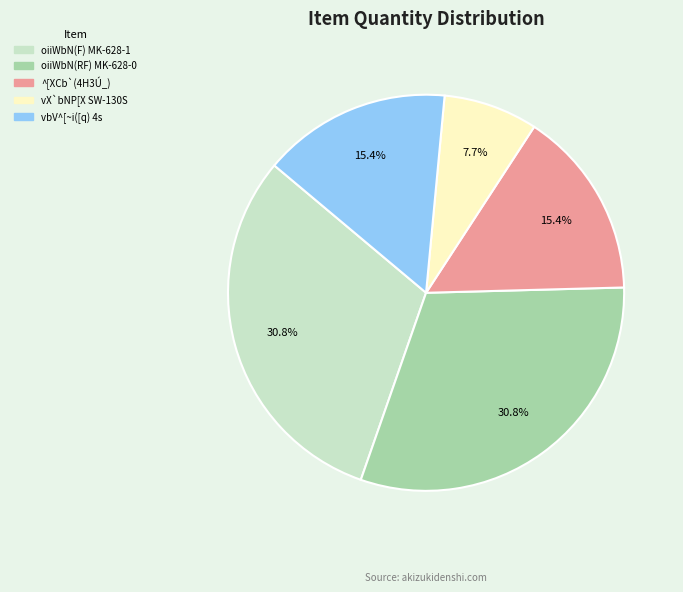

Which slice is the smallest?

vX`bNP[X SW-130S